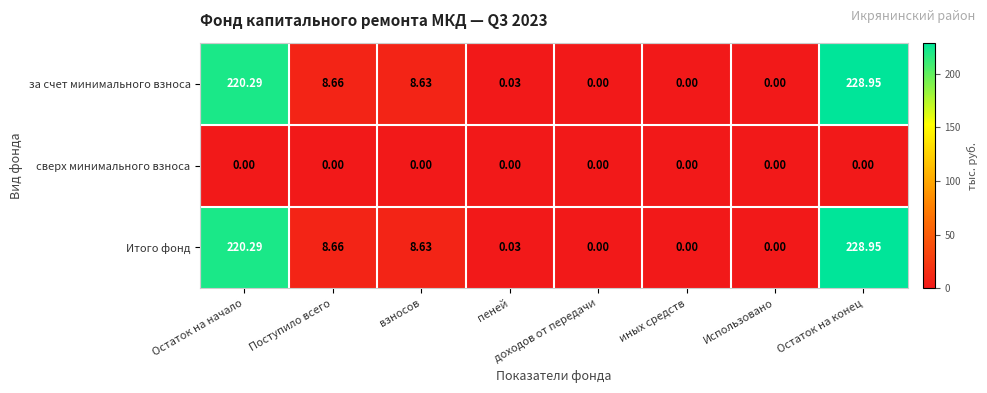

At which label does Итого фонд first exceed 8?

Остаток на начало